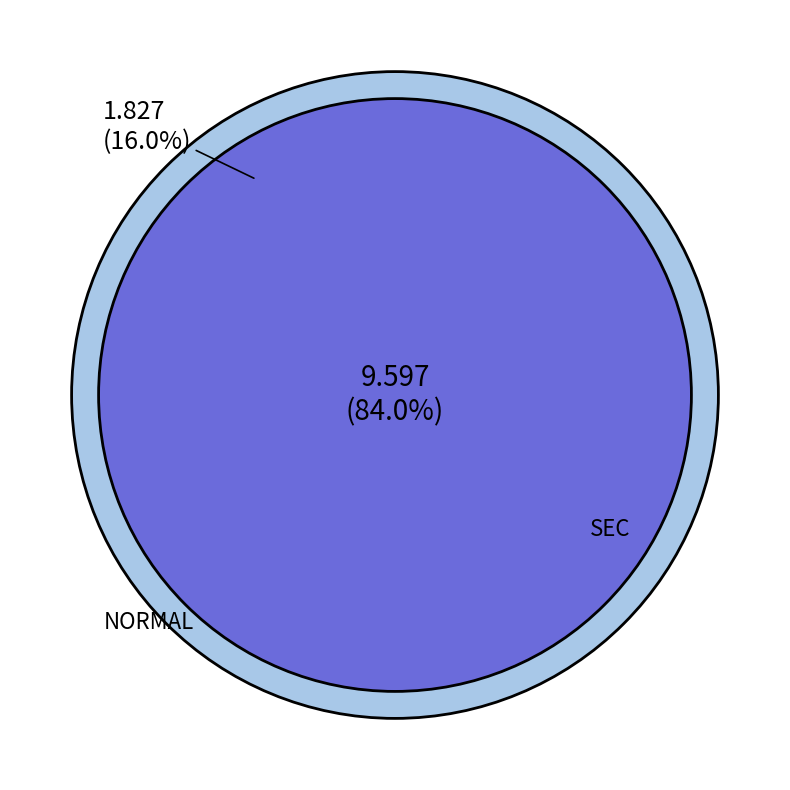

To the nearest percent, what percentage of the pie is SEC?

84%